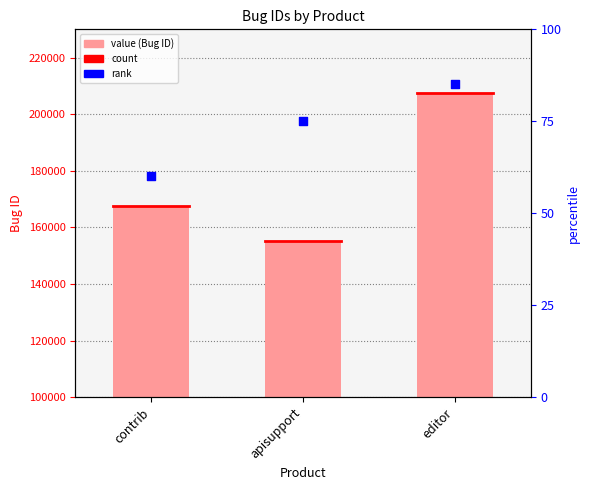

At how many categories does at least one series exceed 177962?

1